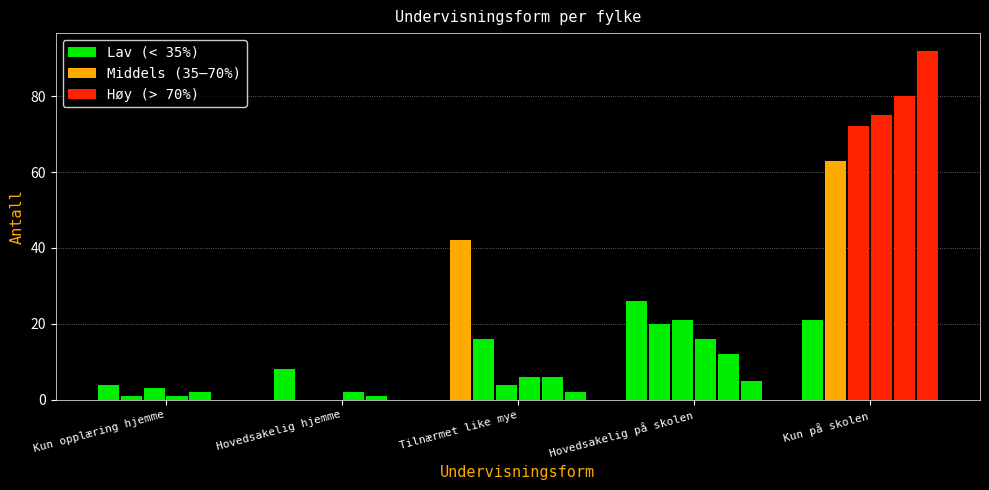

Reading right to left, extract all data points from this chart.

Oslo: 21	26	42	8	4
Agder: 63	20	16	0	1
Viken: 72	21	4	0	3
Vestfold og Telemark: 75	16	6	2	1
Nordland: 80	12	6	1	2
Møre og Romsdal: 92	5	2	0	0